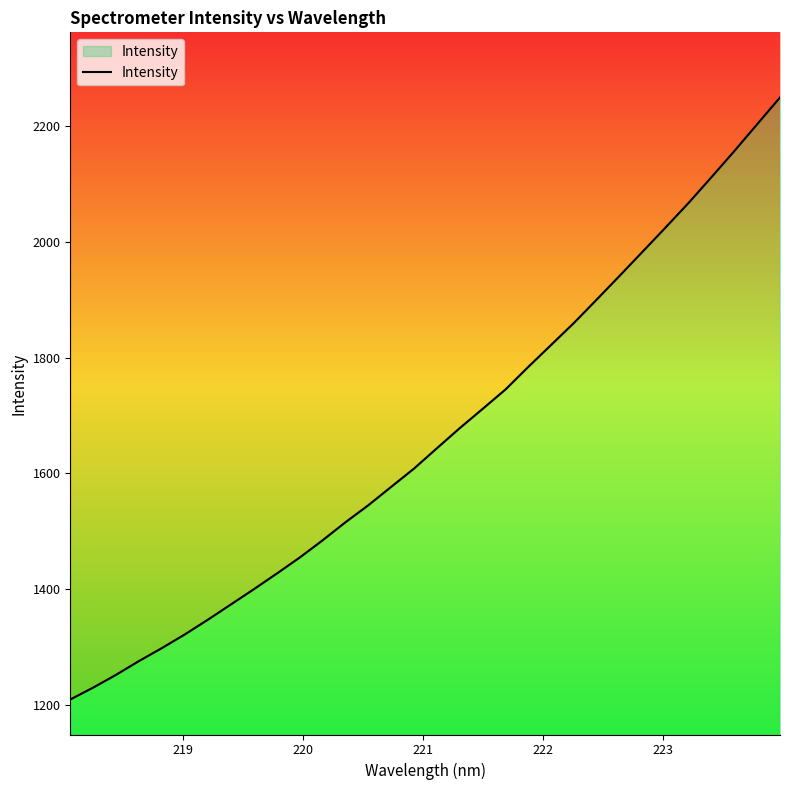

What is the greatest value displayed?

2249.1